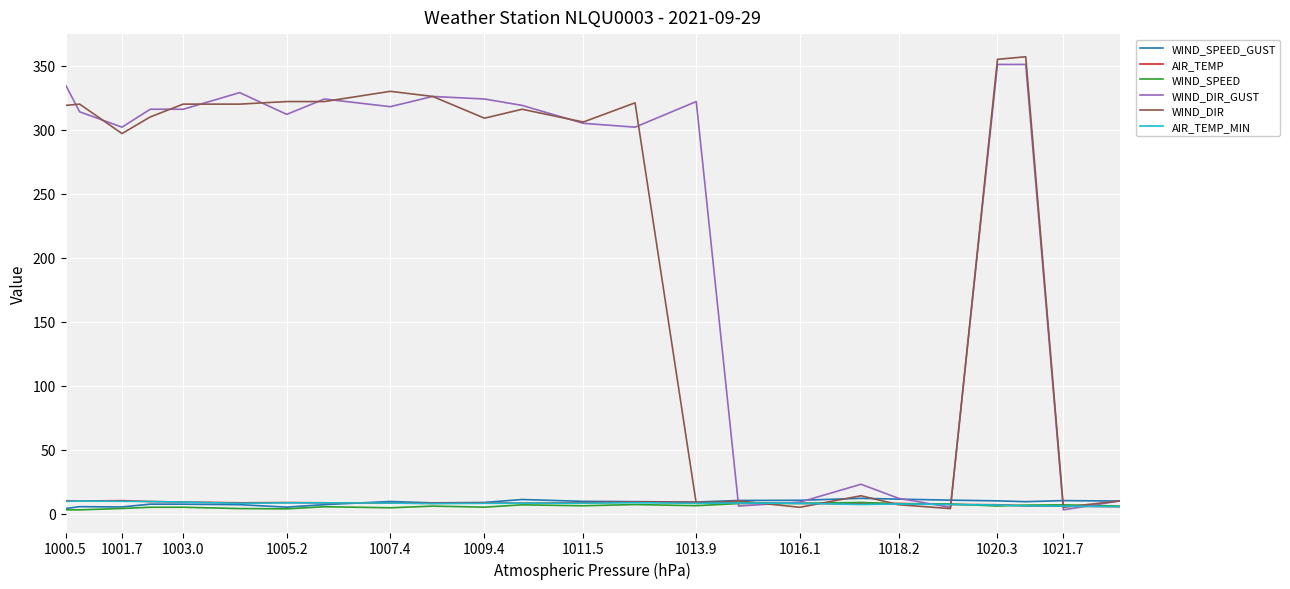

Which series has the largest total across all categories?

WIND_DIR_GUST